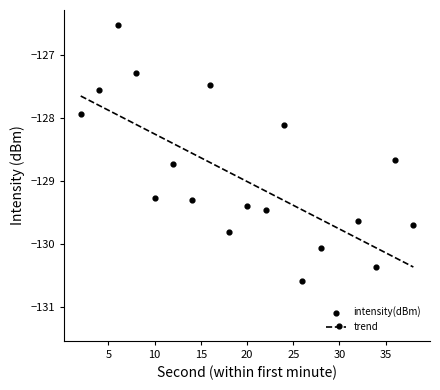

Is the value of trend at 10 greater than the value of intensity(dBm) at 0?

No